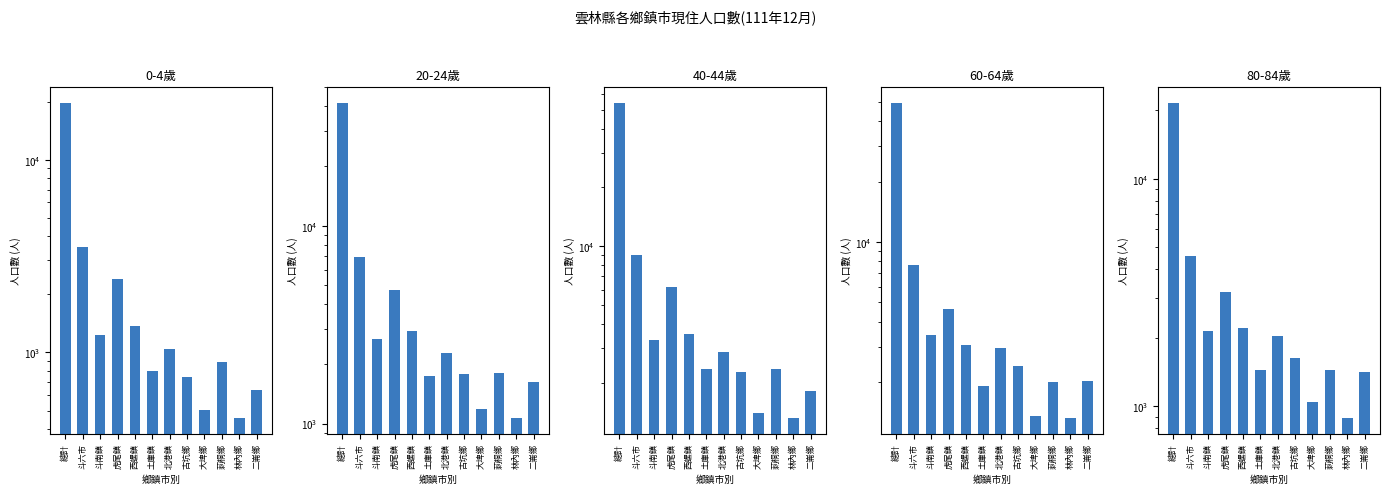

How many series are shown in this chart?

5